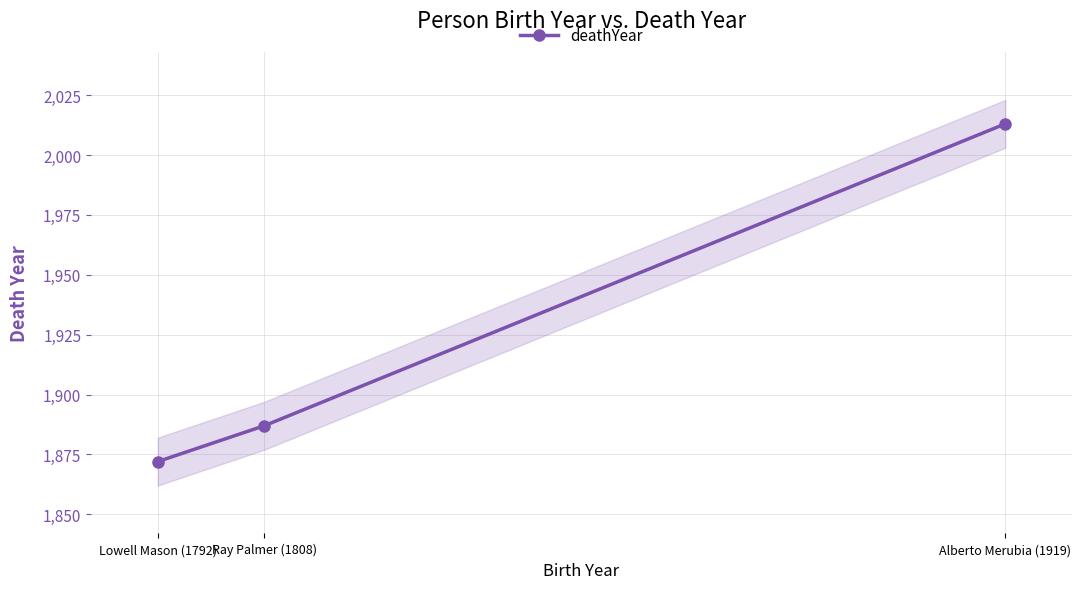

Where does the data first go above 1887?

Alberto Merubia (1919)